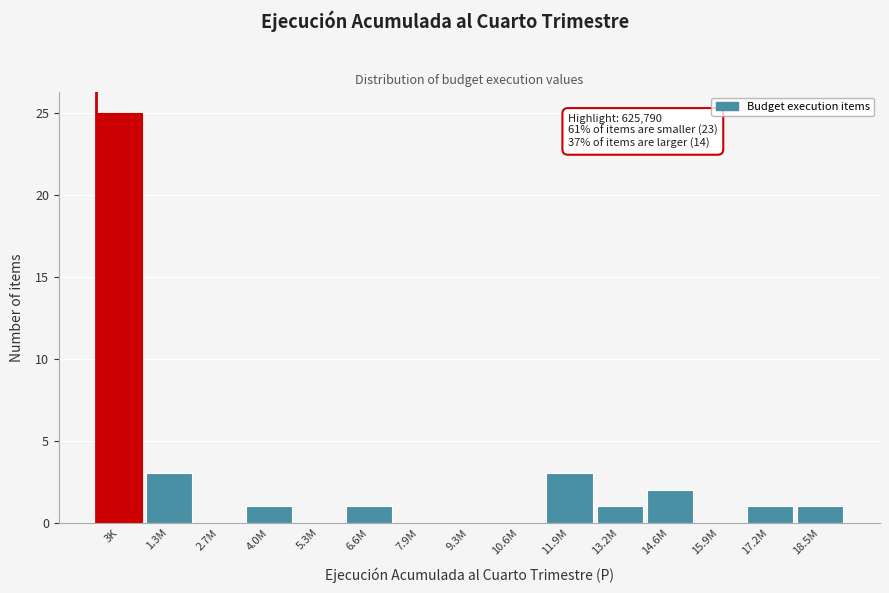

Reading right to left, list all the values displayed in this chart.

18.5M=1	17.2M=1	15.9M=0	14.6M=2	13.2M=1	11.9M=3	10.6M=0	9.3M=0	7.9M=0	6.6M=1	5.3M=0	4.0M=1	2.7M=0	1.3M=3	3K=25